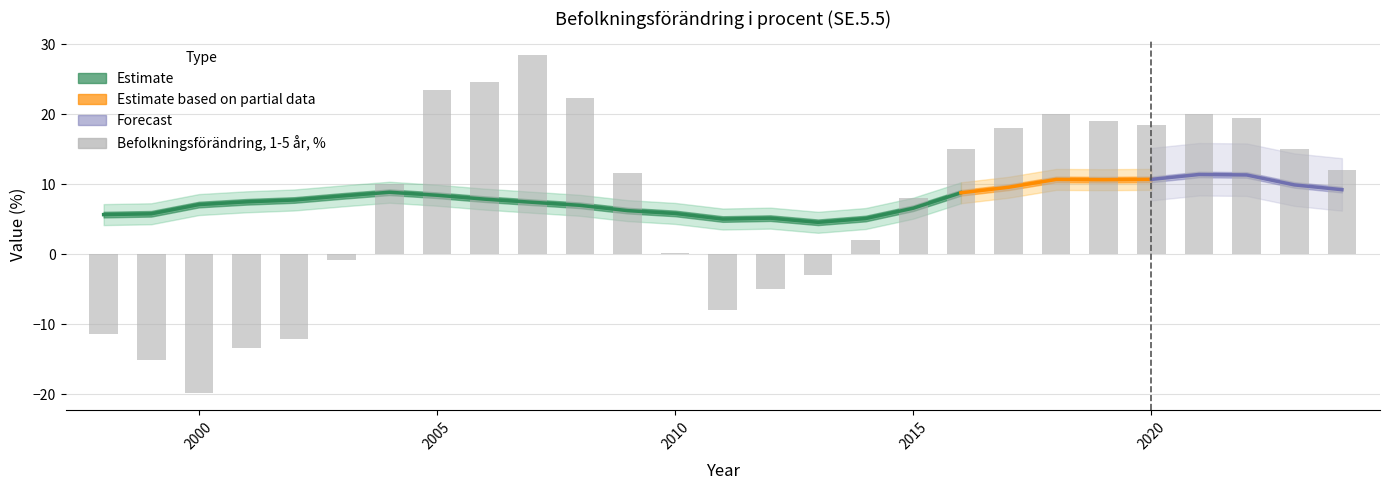

What is the average value?

7.4